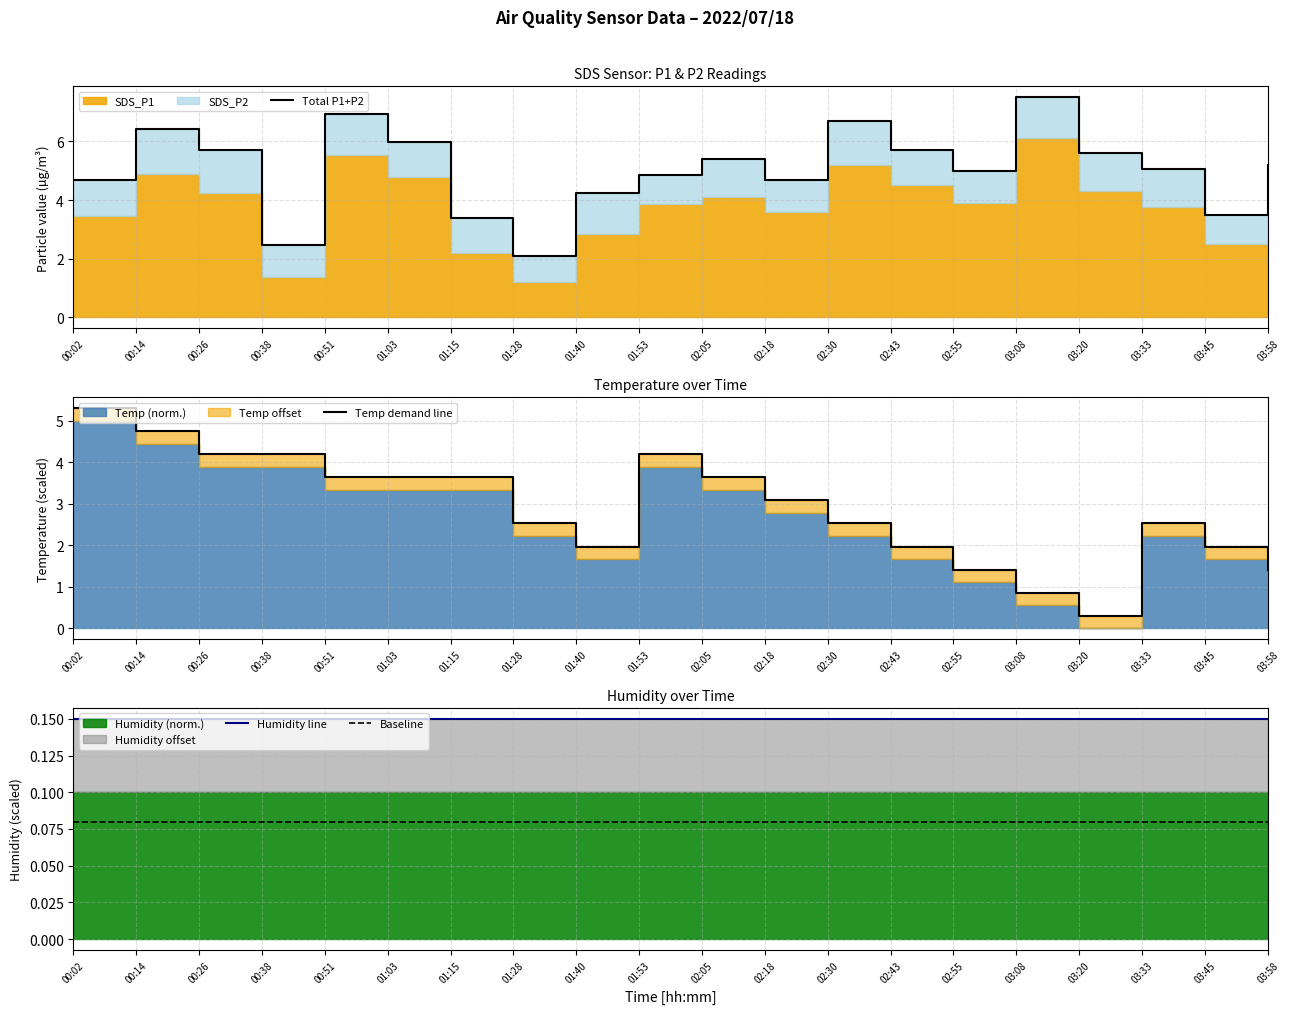

Which series has the largest range (max minus min)?

Total P1+P2